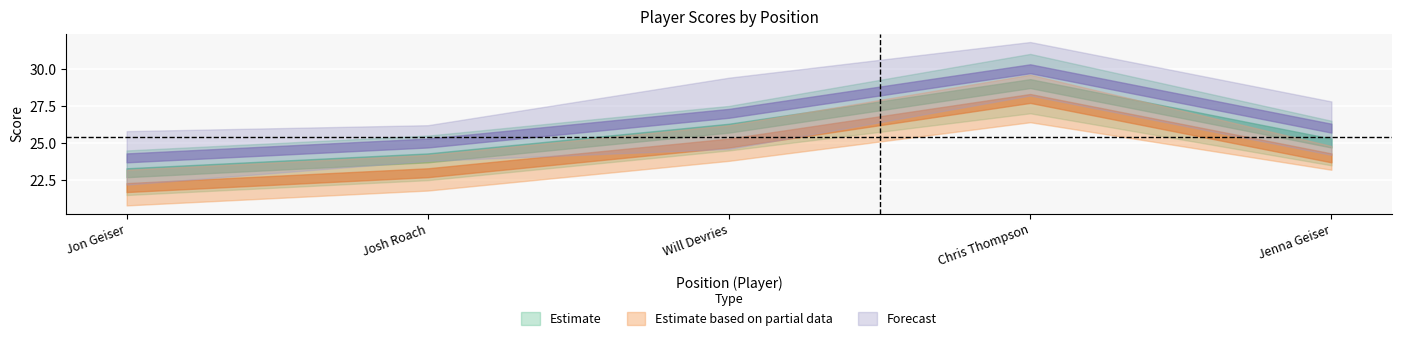

Which has a higher value, 2 or 1?

2